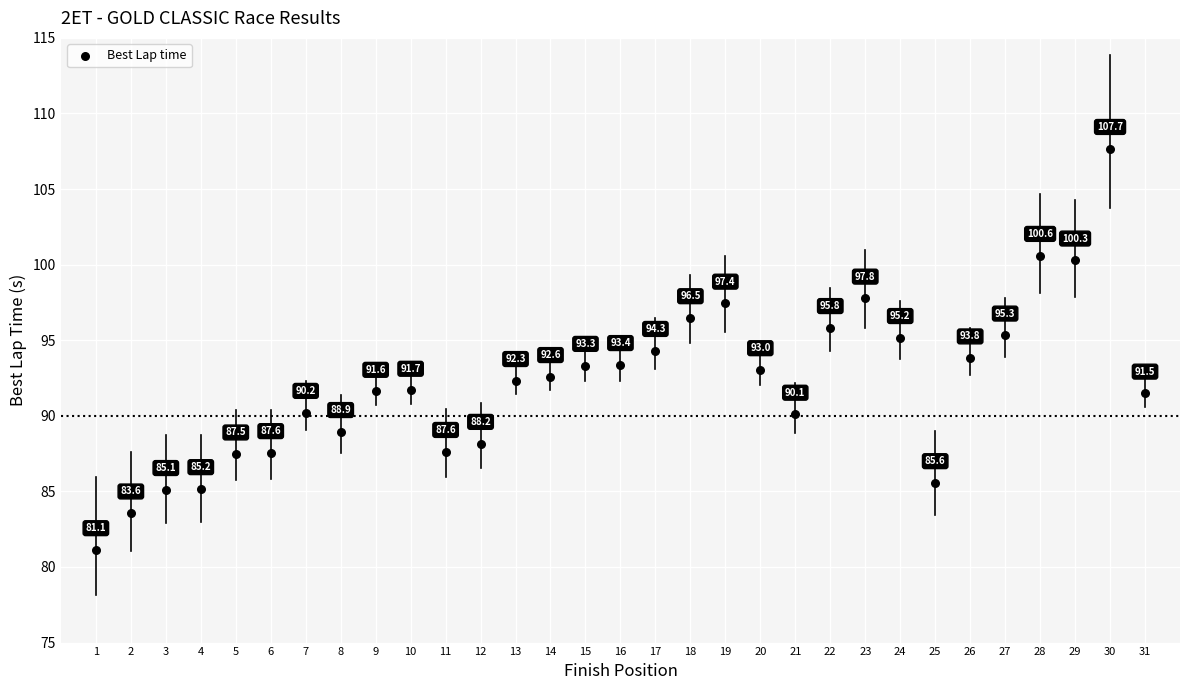

What is the range of Y values (max minus min)?

26.5